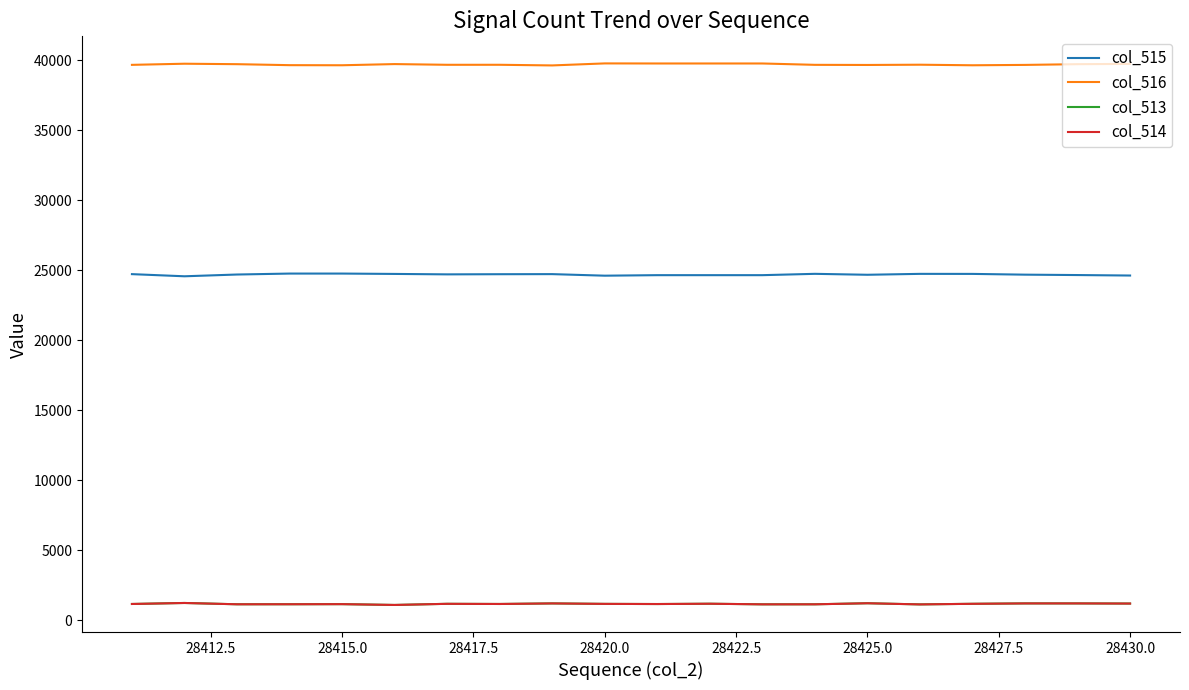

Which series has the largest total across all categories?

col_516